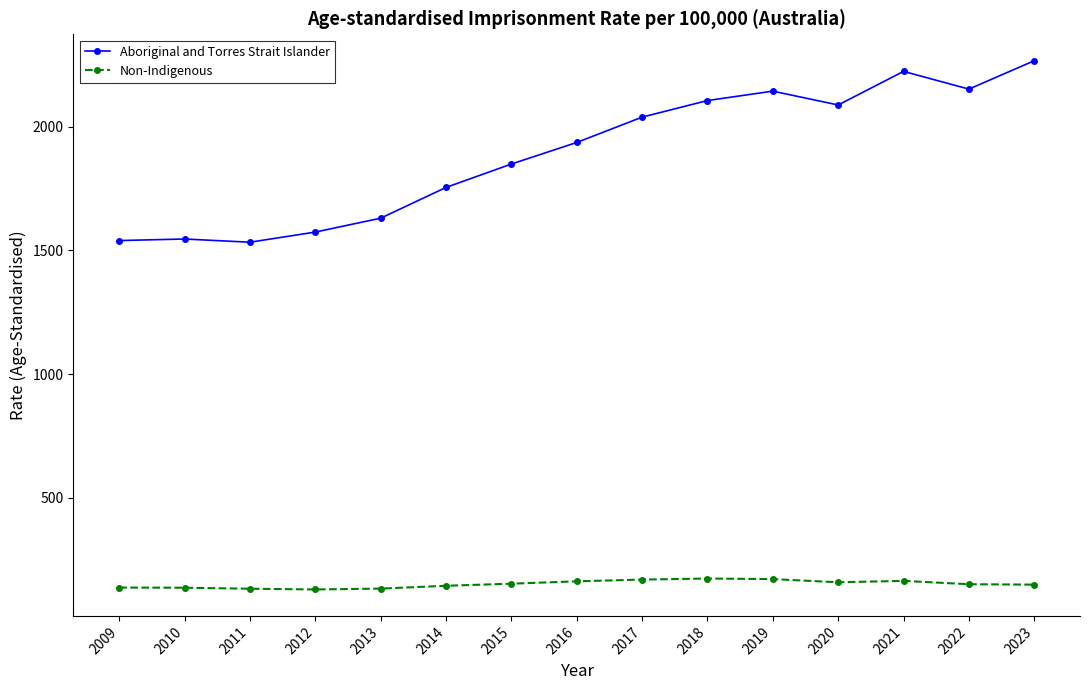

What are all the series names shown in the legend?

Aboriginal and Torres Strait Islander, Non-Indigenous